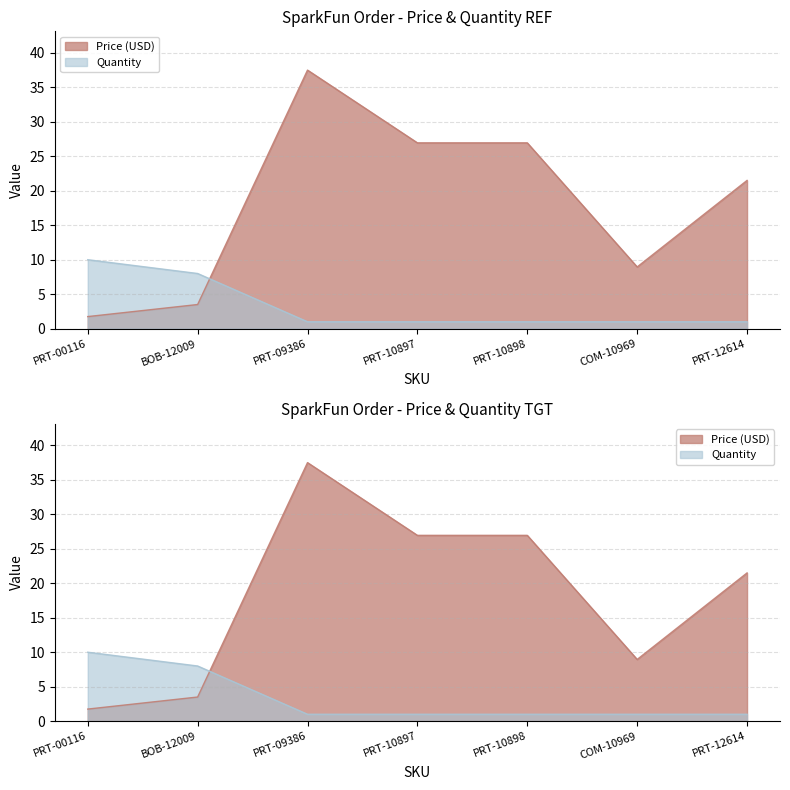

How many intersections are there between Price (USD) and Quantity?

1